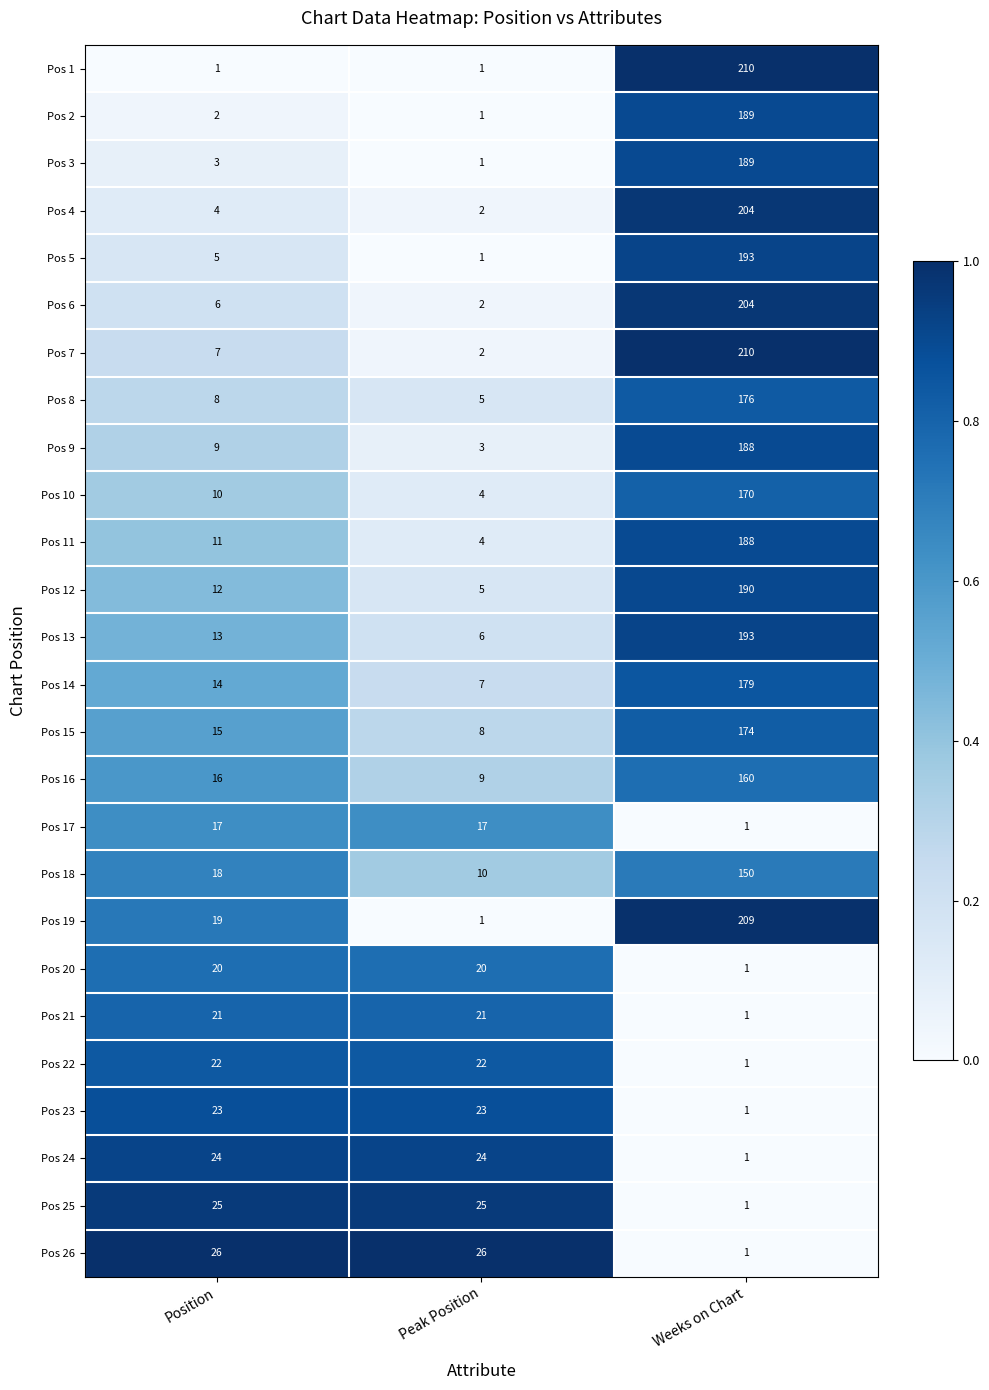

What is the difference between the highest and lowest values at Peak Position?

25